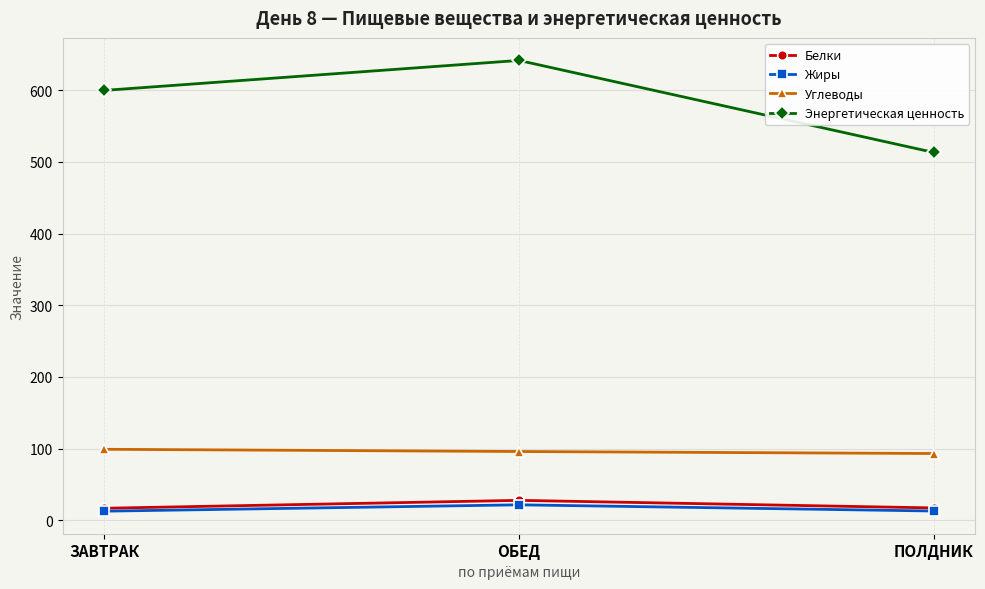

List the labels in order of Энергетическая ценность value, smallest first.

ПОЛДНИК, ЗАВТРАК, ОБЕД